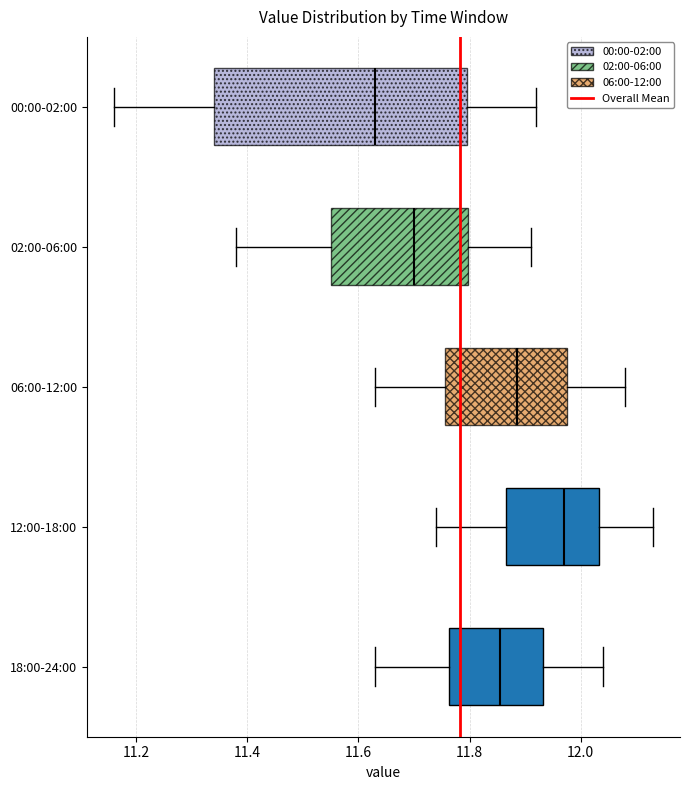

Where does the median line of the box for 06:00-12:00 sit on the x-axis? The values are not printed on the chart, so give them approximately, as read against the axis.

11.88